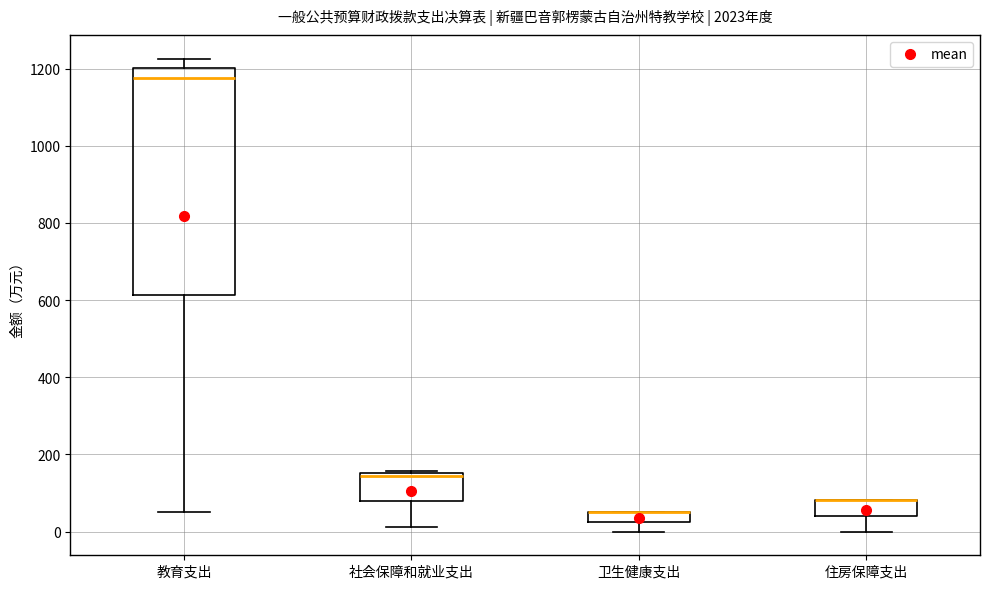

Which box is the tallest, from its lower edge to its upper edge?

教育支出